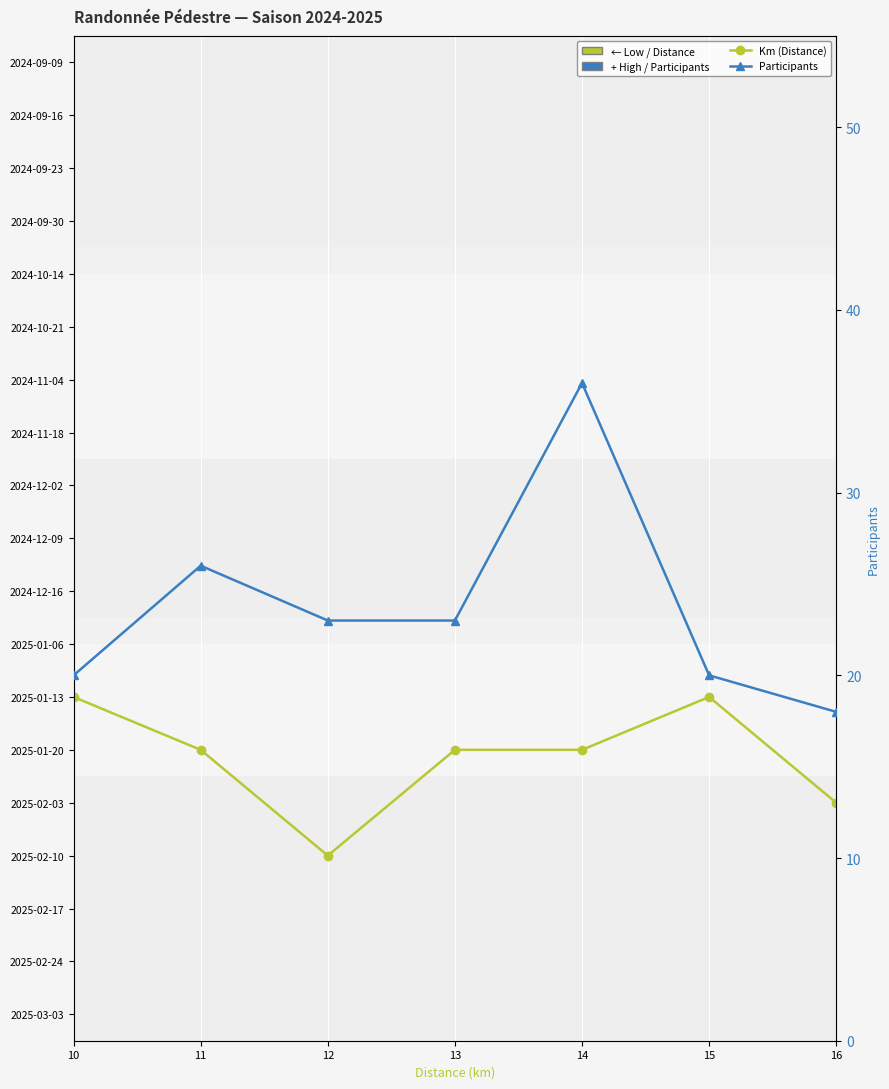

What is the label of the 18th point from the right?

10